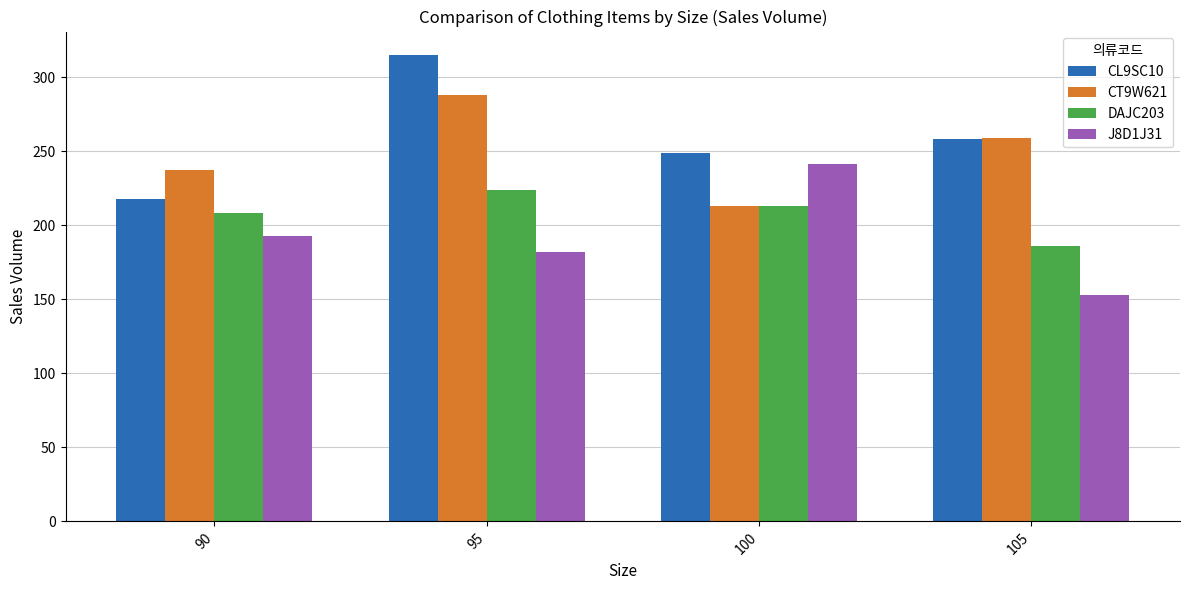

What is the average value of the CL9SC10 series?

260